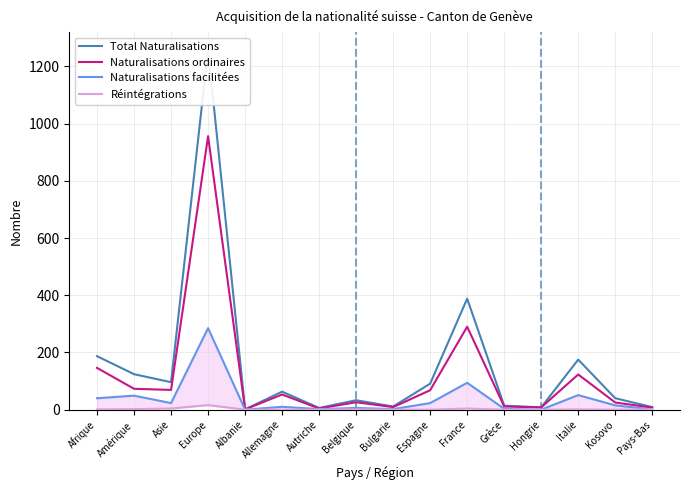

What is the spread (max minus min) of values at Grèce?

14